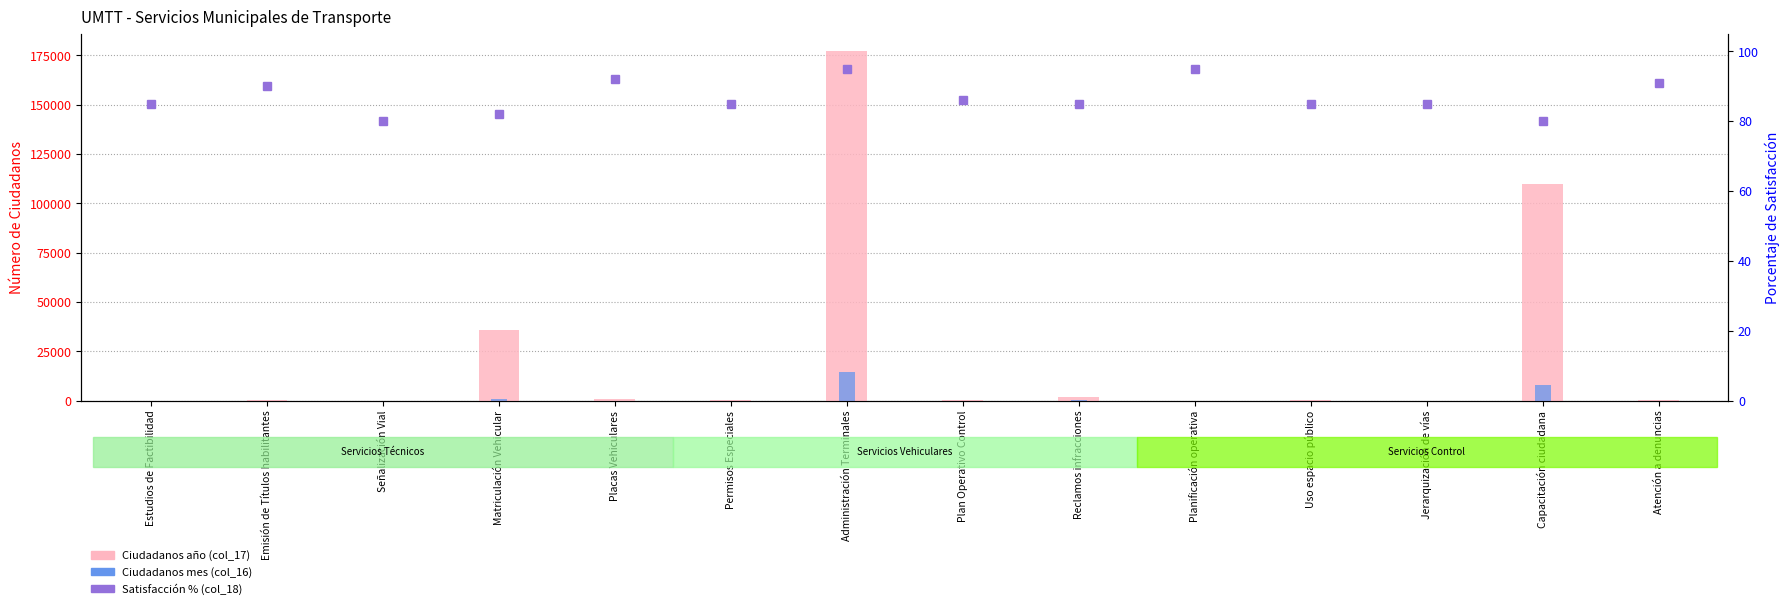

Which series changed the most between Administración Terminales and Atención a denuncias?

Ciudadanos año (col_17)